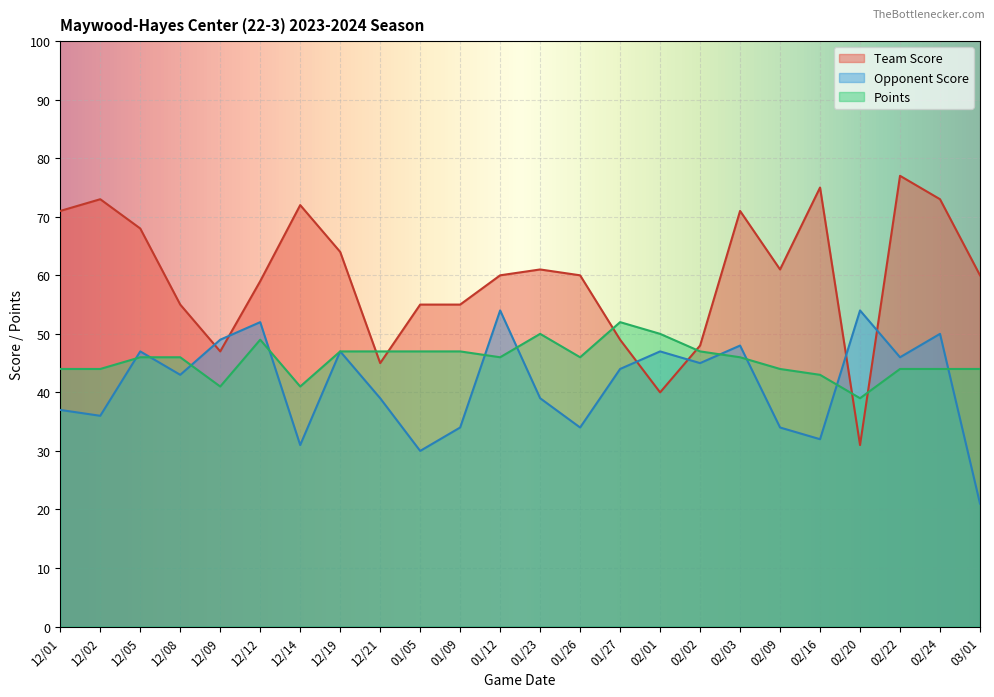

What is the maximum value shown in the chart?

77